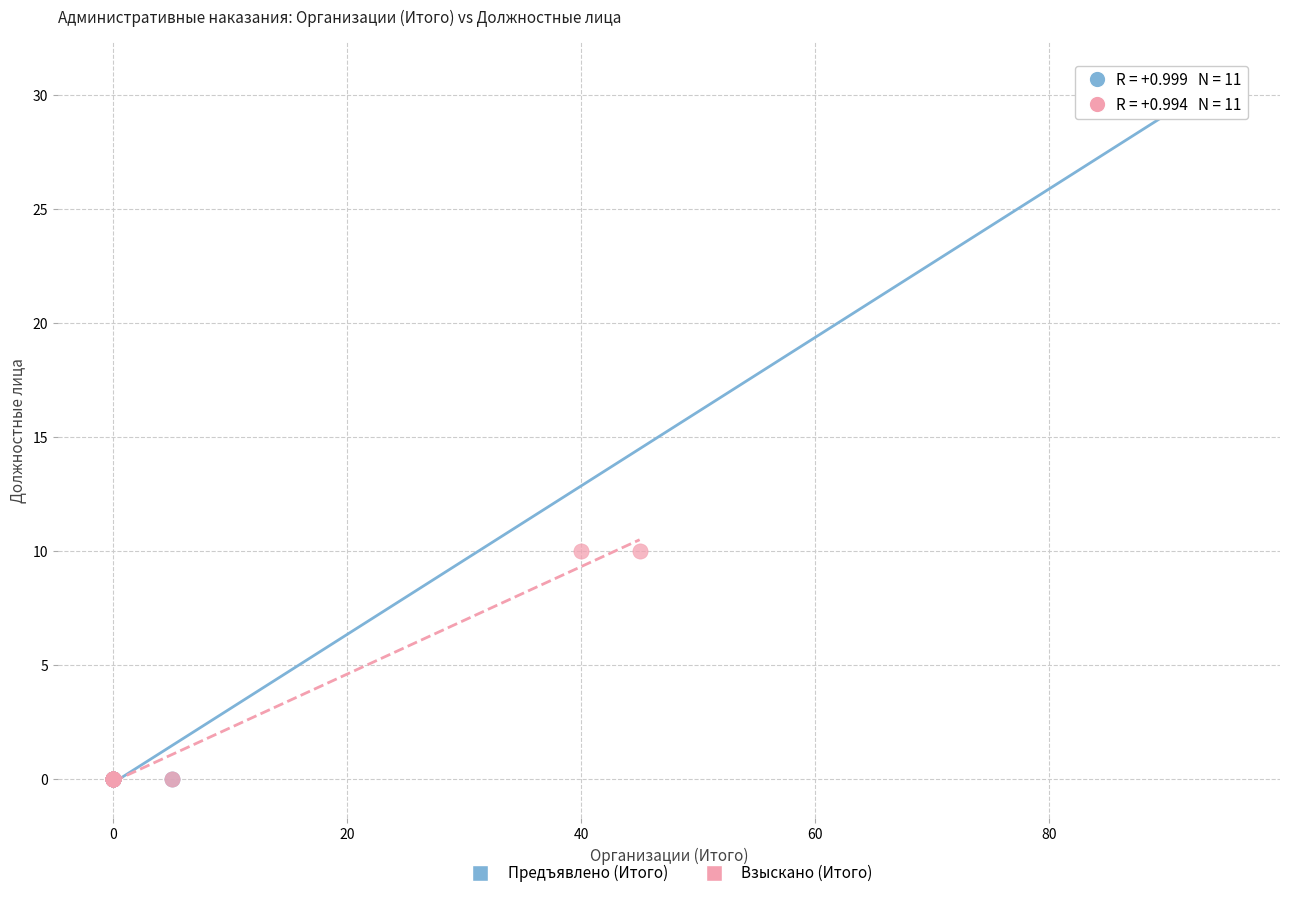

Which series has the largest Y range (max minus min)?

Предъявлено (Итого)